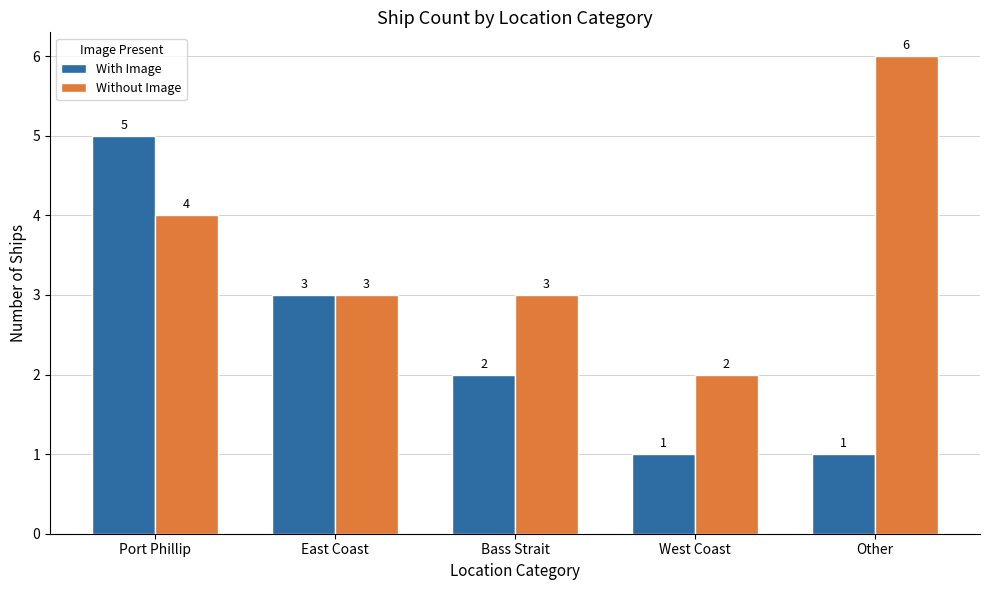

Reading left to right, what are all the values shown in this chart?

With Image: Port Phillip=5	East Coast=3	Bass Strait=2	West Coast=1	Other=1
Without Image: Port Phillip=4	East Coast=3	Bass Strait=3	West Coast=2	Other=6